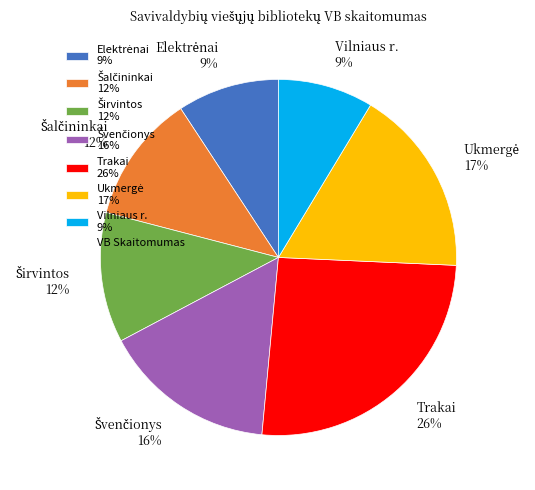

True or false: Vilniaus r. 9% accounts for 18% of the total.

False